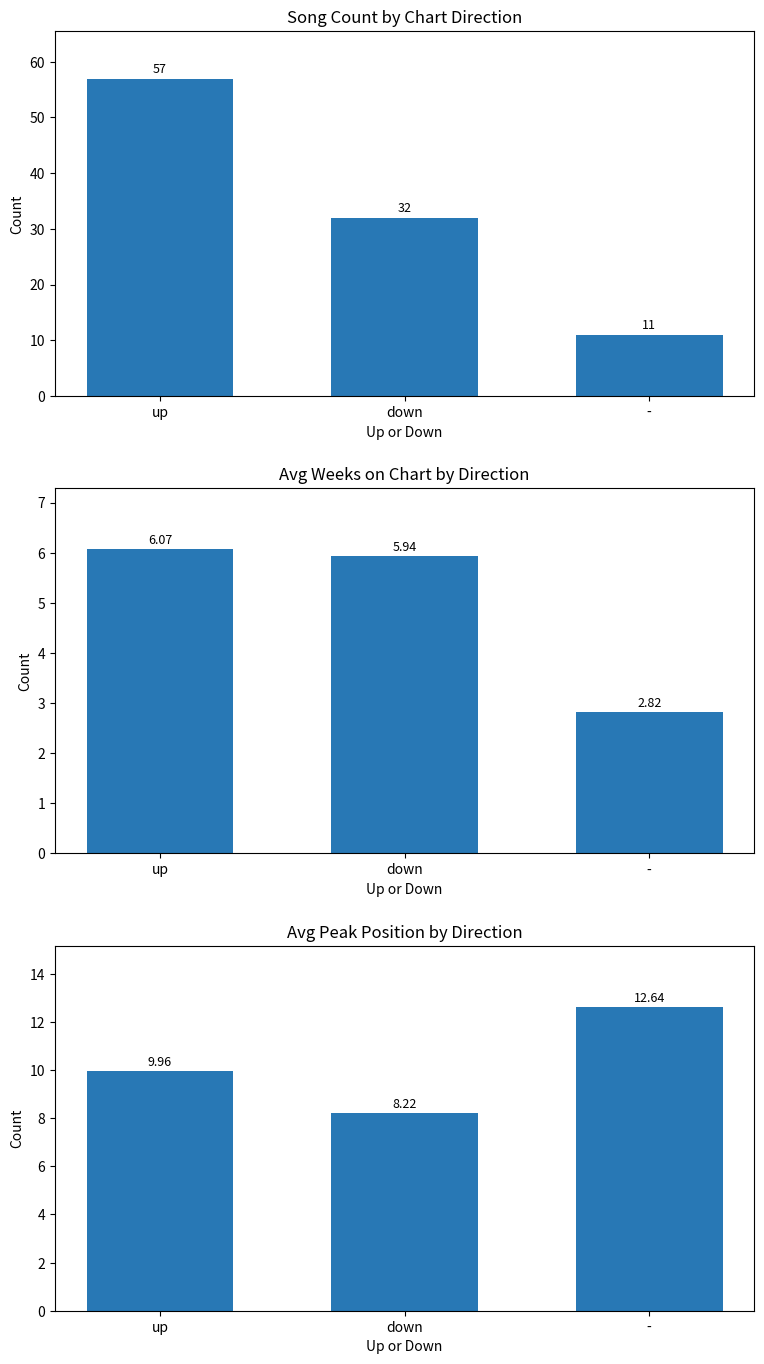

How many distinct data groups are displayed?

3